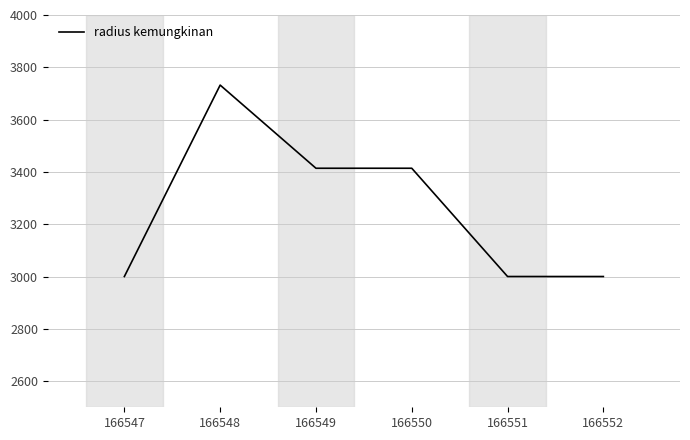

At which category does the chart reach its peak across all series?

166548